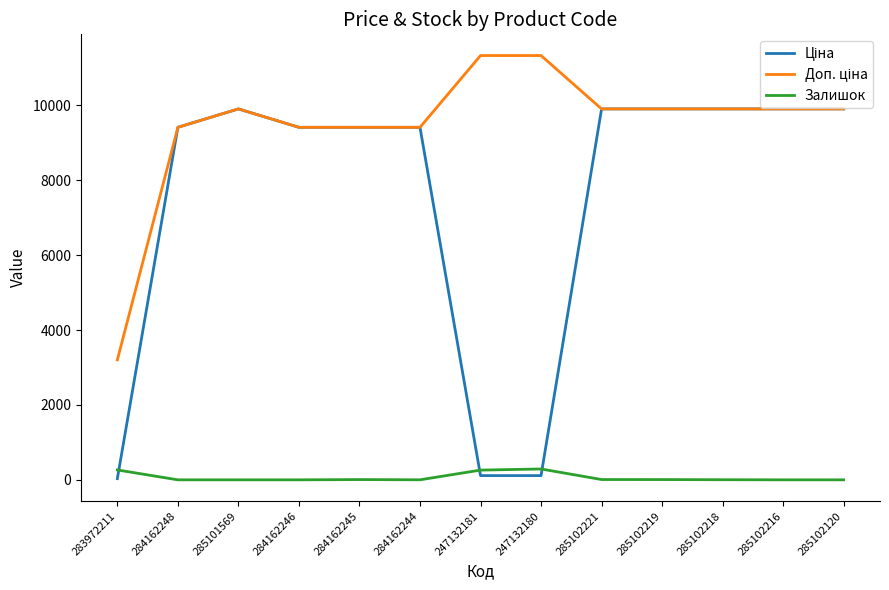

True or false: Залишок has a value of 0.0 at 284162246.

True